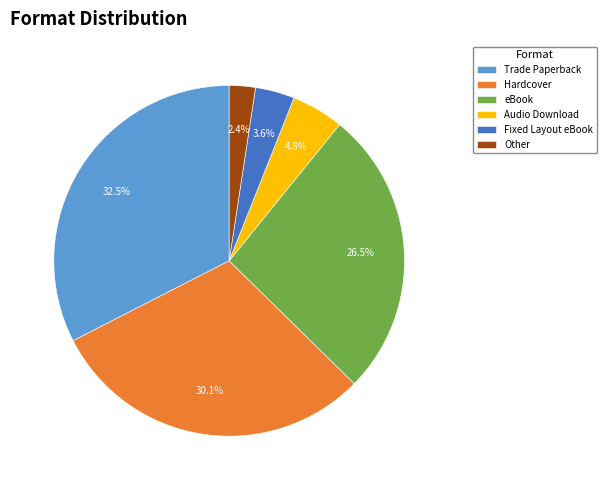

What is the largest slice in the pie chart?

Trade Paperback